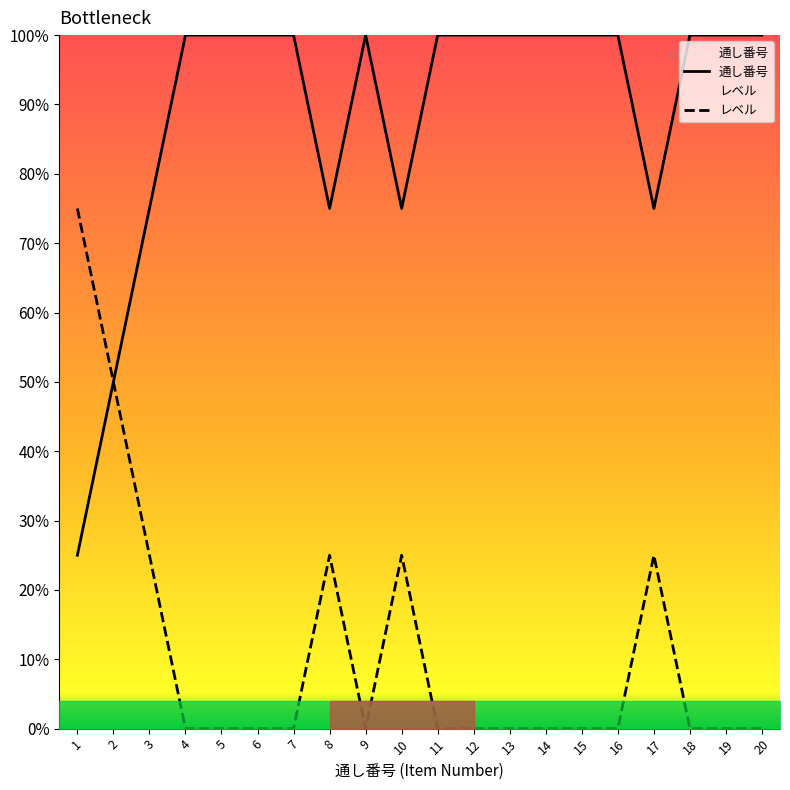

Reading left to right, list all the values displayed in this chart.

通し番号: 1=1.2	2=2.5	3=3.8	4=5.0	5=5.0	6=5.0	7=5.0	8=3.8	9=5.0	10=3.8	11=5.0	12=5.0	13=5.0	14=5.0	15=5.0	16=5.0	17=3.8	18=5.0	19=5.0	20=5.0
レベル: 1=3.8	2=2.5	3=1.2	4=0.0	5=0.0	6=0.0	7=0.0	8=1.2	9=0.0	10=1.2	11=0.0	12=0.0	13=0.0	14=0.0	15=0.0	16=0.0	17=1.2	18=0.0	19=0.0	20=0.0